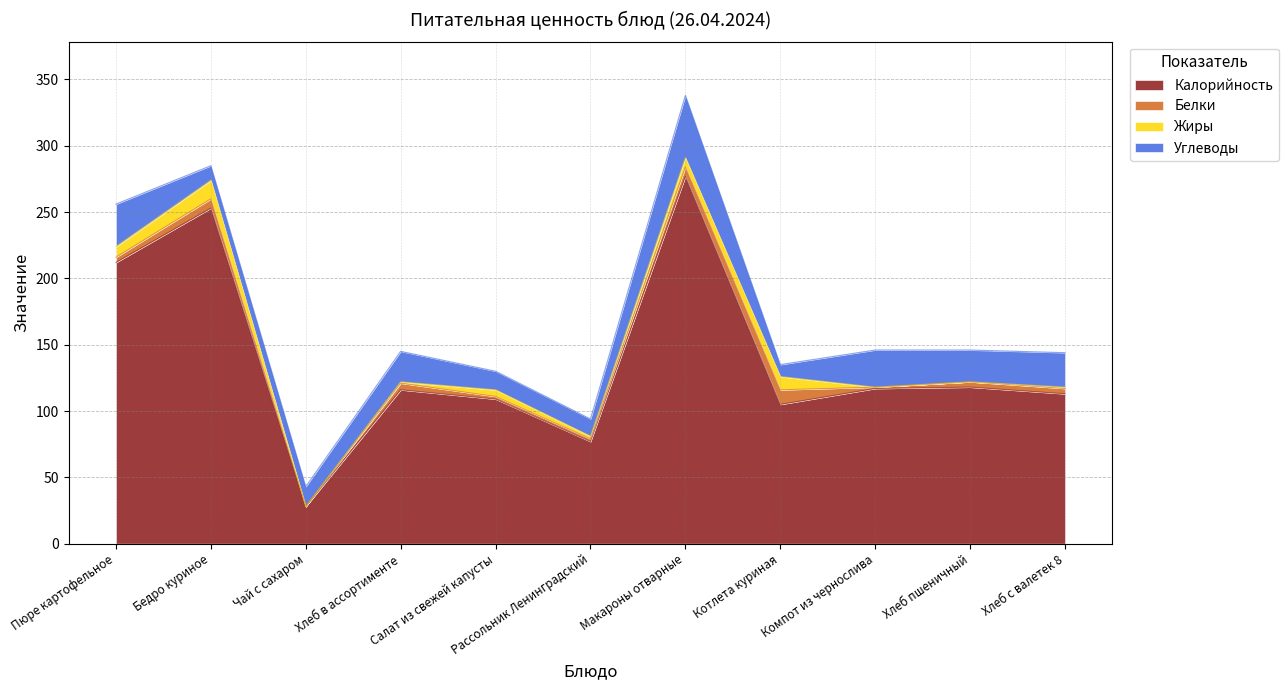

What is the difference between the highest and lowest values at Пюре картофельное?

208